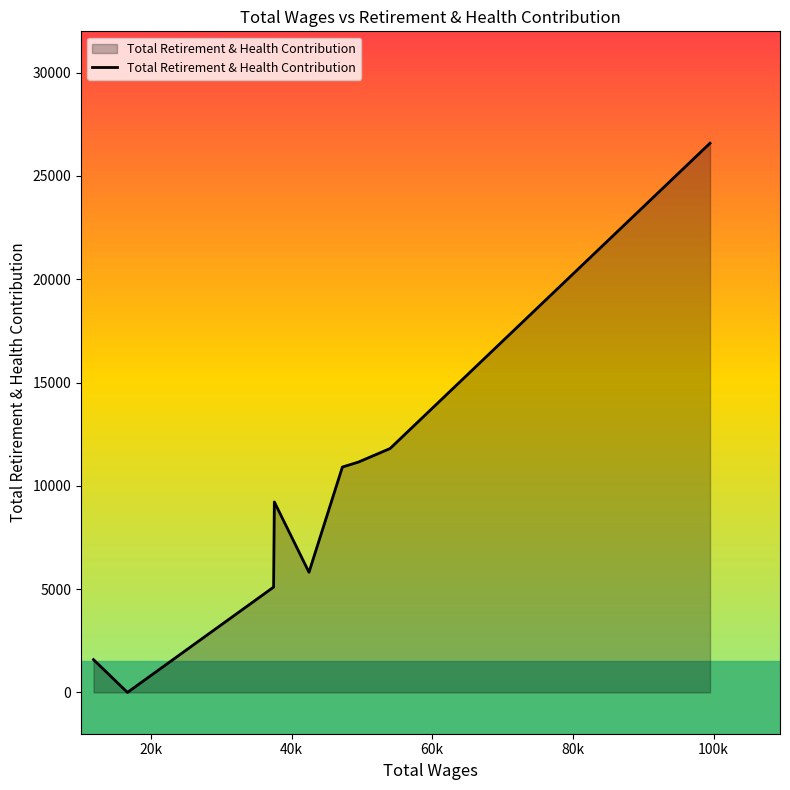

What is the average value?

9130